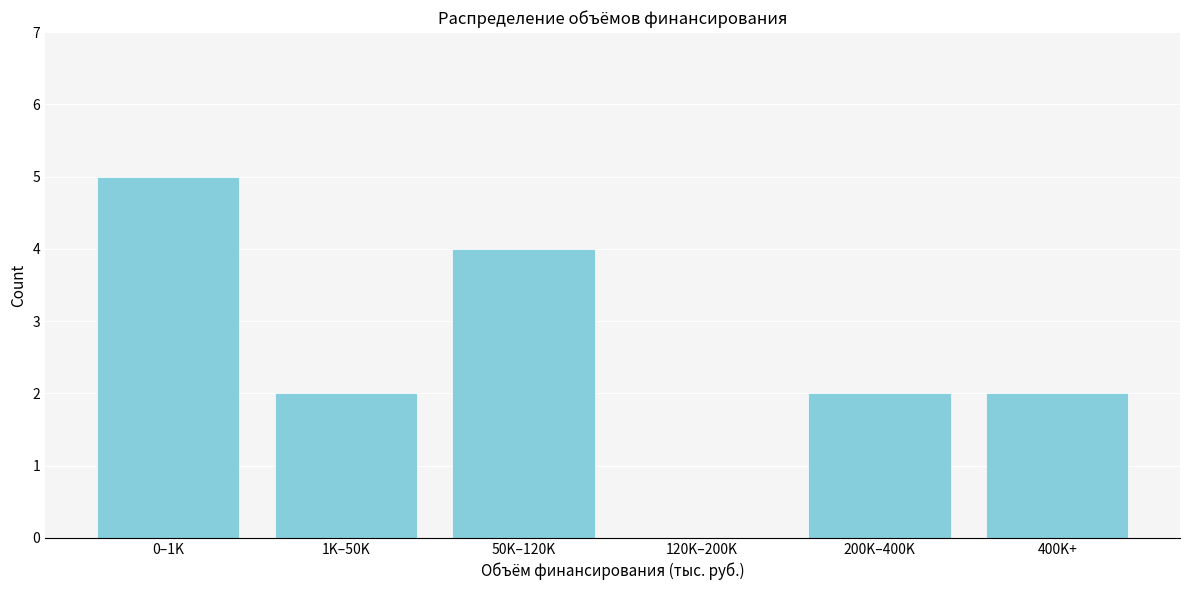

Reading left to right, extract all data points from this chart.

0–1K=5	1K–50K=2	50K–120K=4	120K–200K=0	200K–400K=2	400K+=2